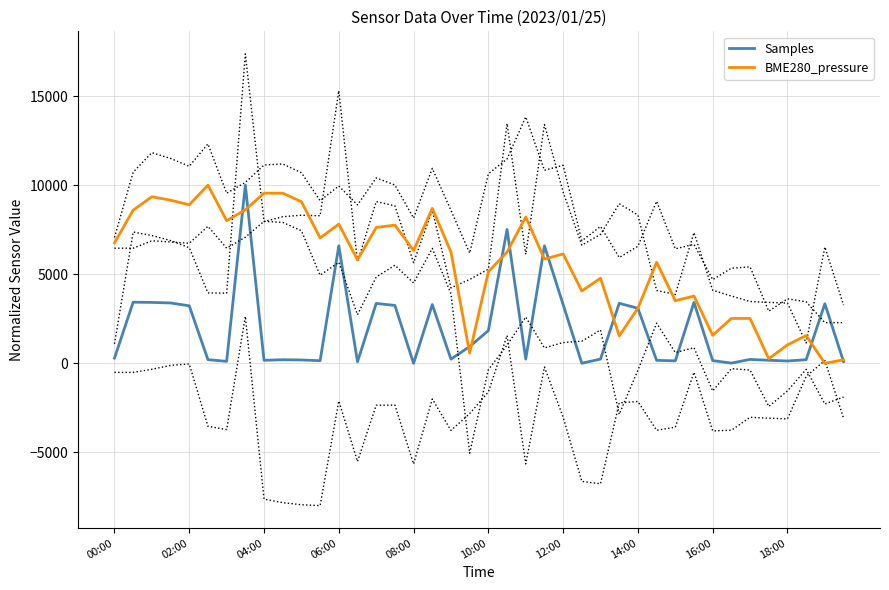

The value of BME280_pressure at 16:00 is 1574.1. True or false?

True